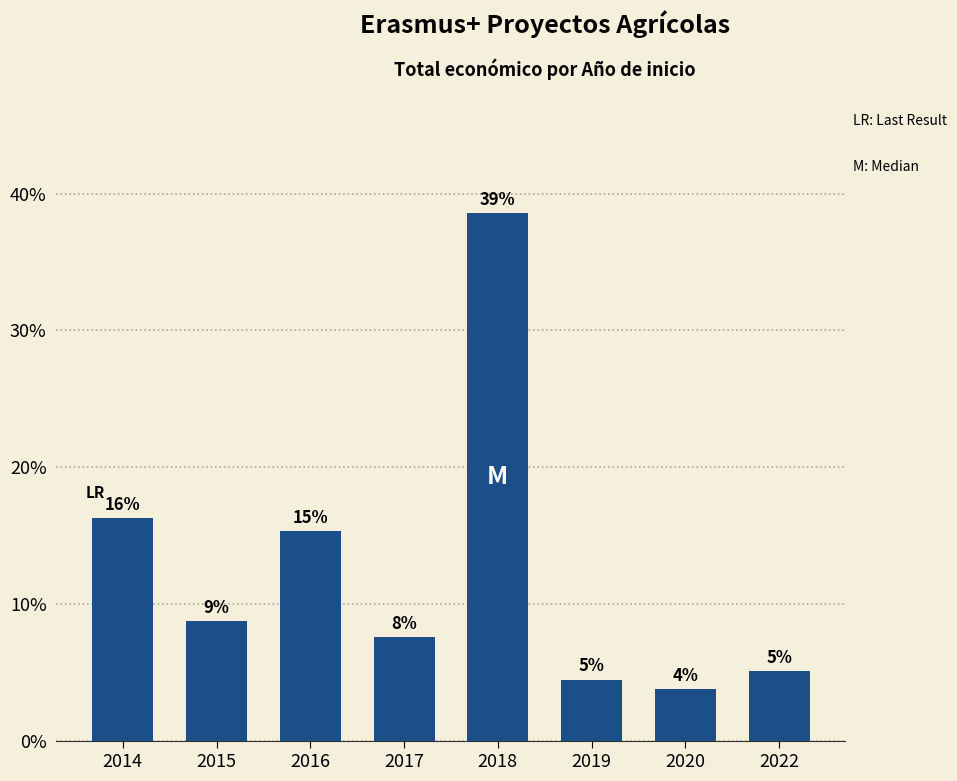

What is the change in value from 2018 to 2019?

-34.1